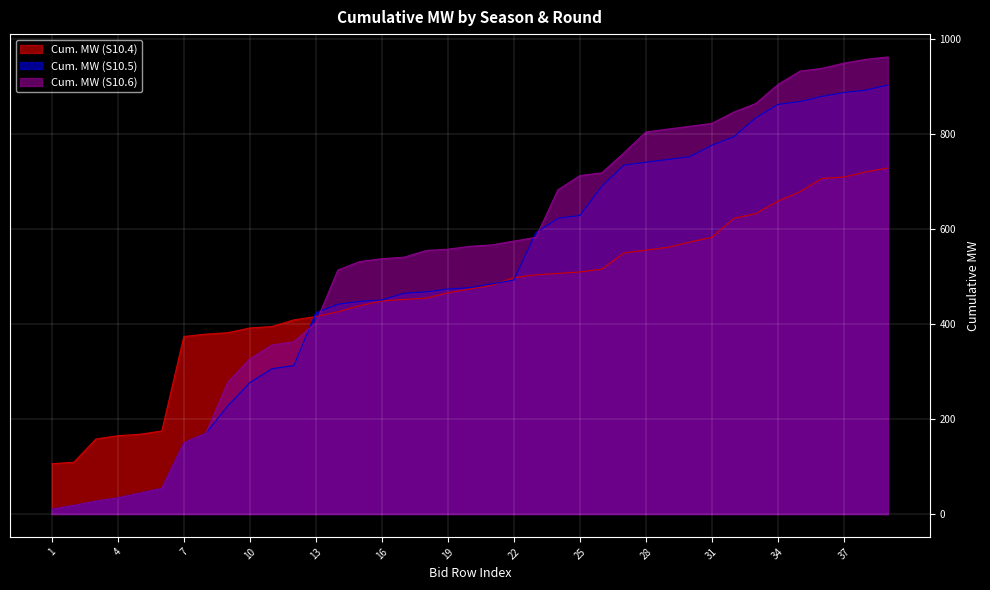

True or false: Cum. MW (S10.5) and Cum. MW (S10.4) cross at least once.

True